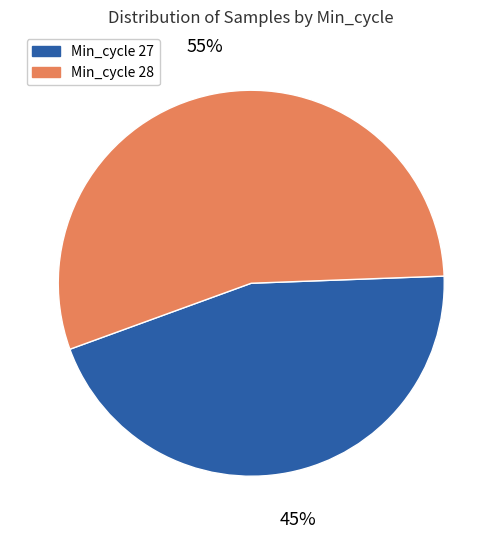

To the nearest percent, what is the difference between the largest and smallest slice percentages?

10%